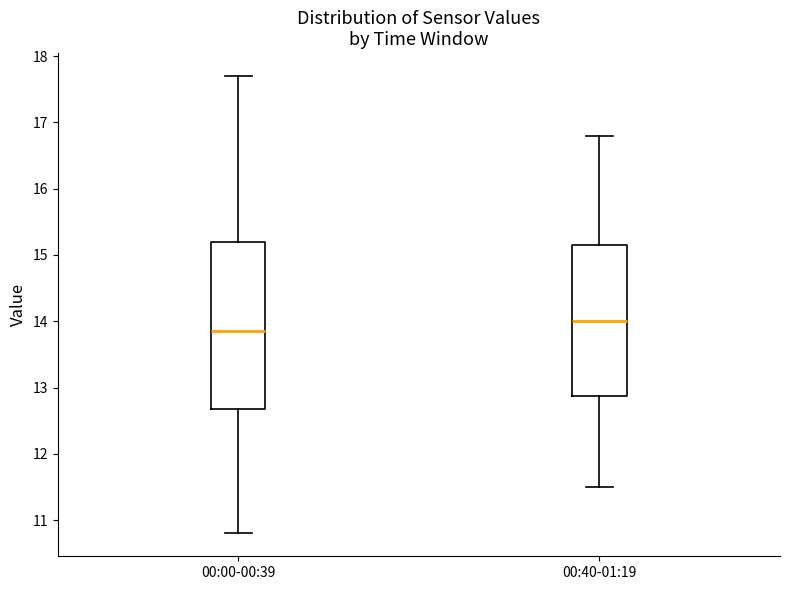

Which box has the highest median line?

00:40-01:19